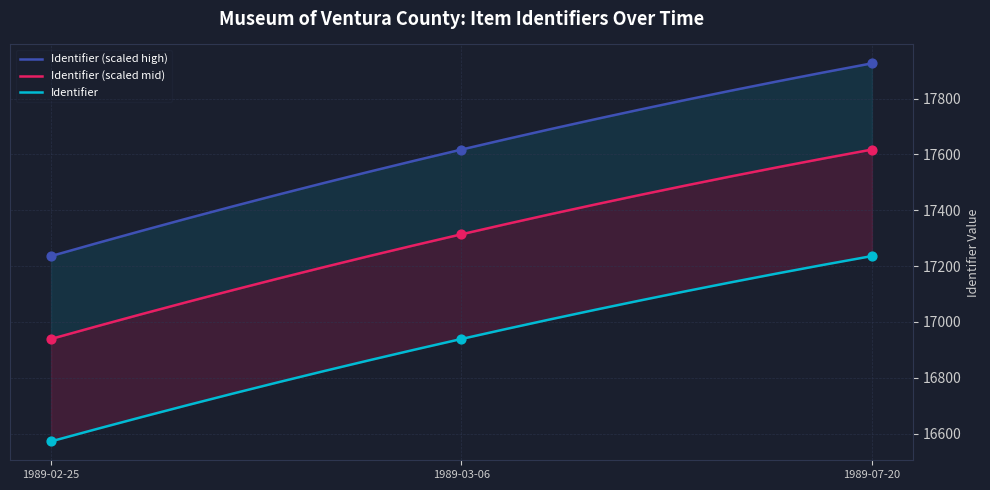

Approximately how many times larger is the value at 1989-02-25 compared to 1989-07-20?

1.0